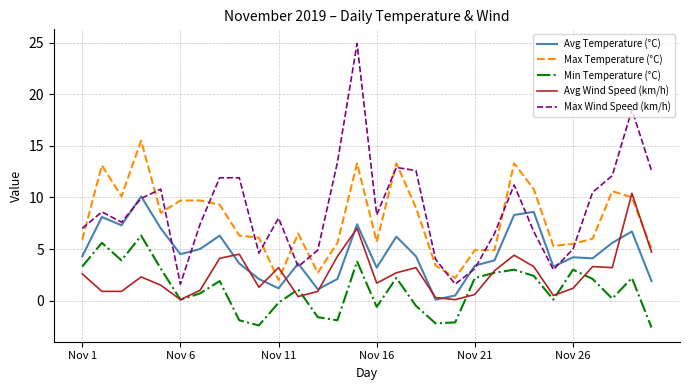

What is the smallest value displayed?

-2.6